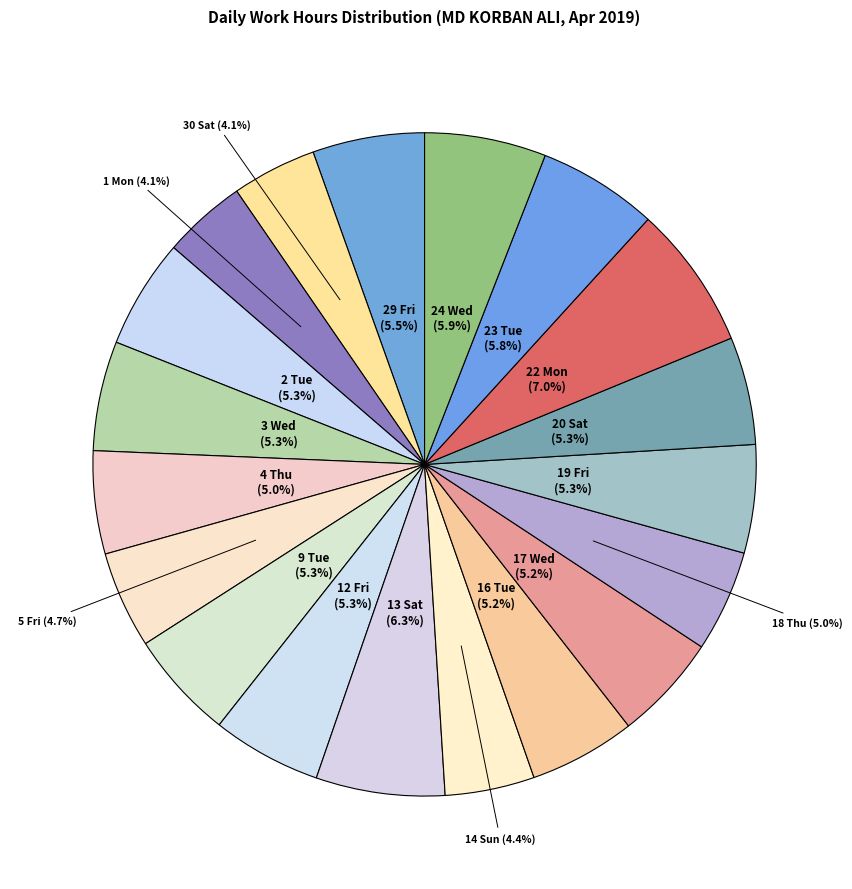

To the nearest percent, what portion does 22 Mon represent?

7%